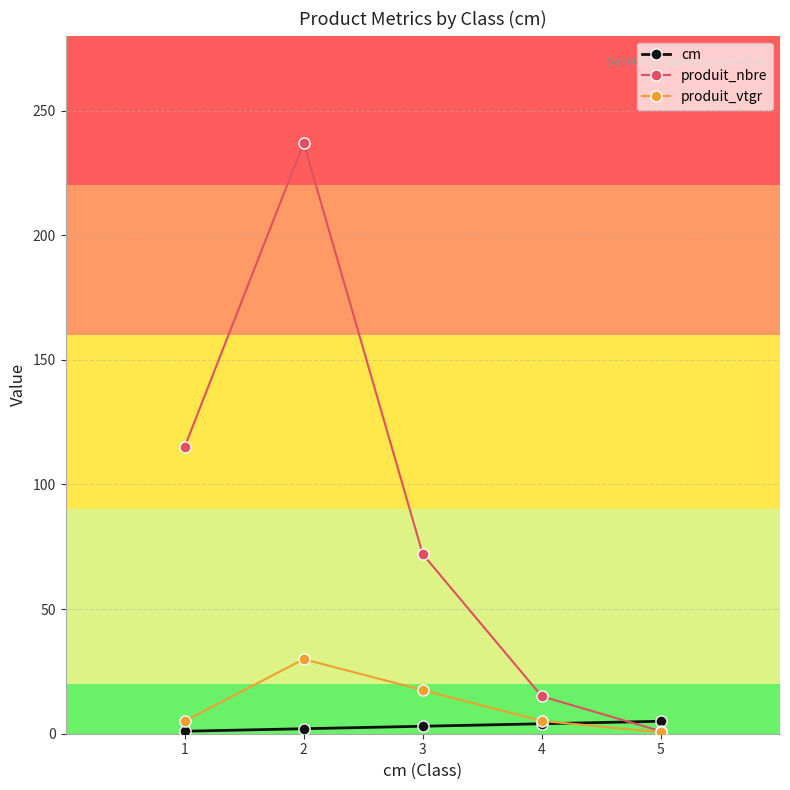

At which category is the sum across all series the highest?

2